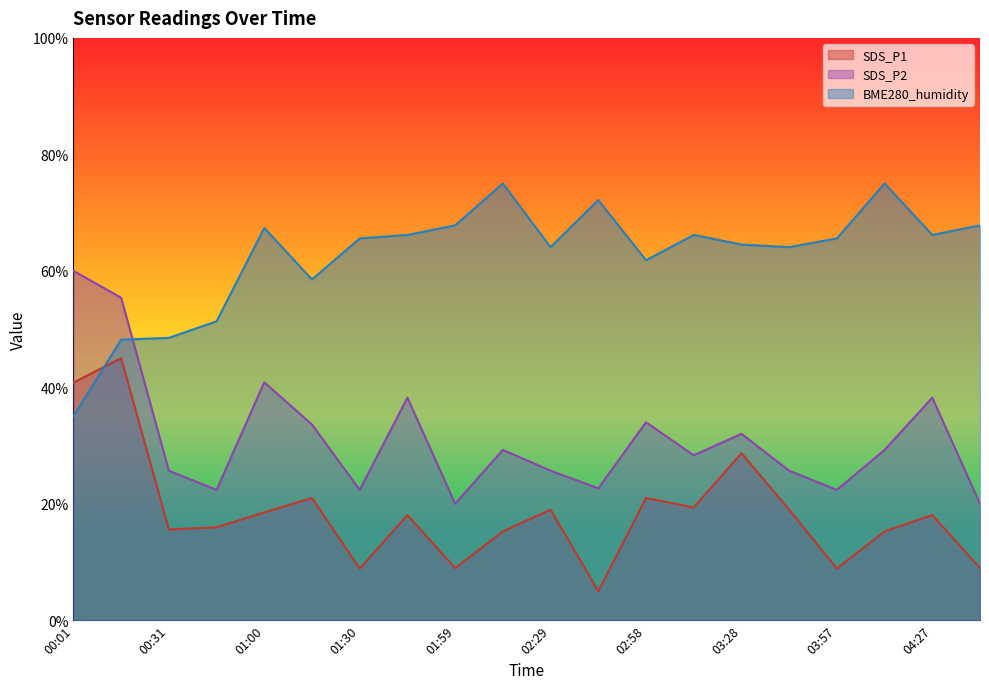

How many lines are shown in the chart?

3